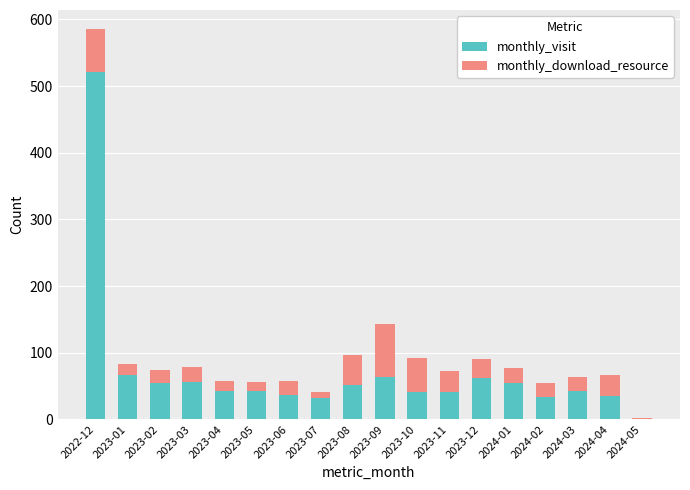

What is the maximum value for monthly_visit?

521